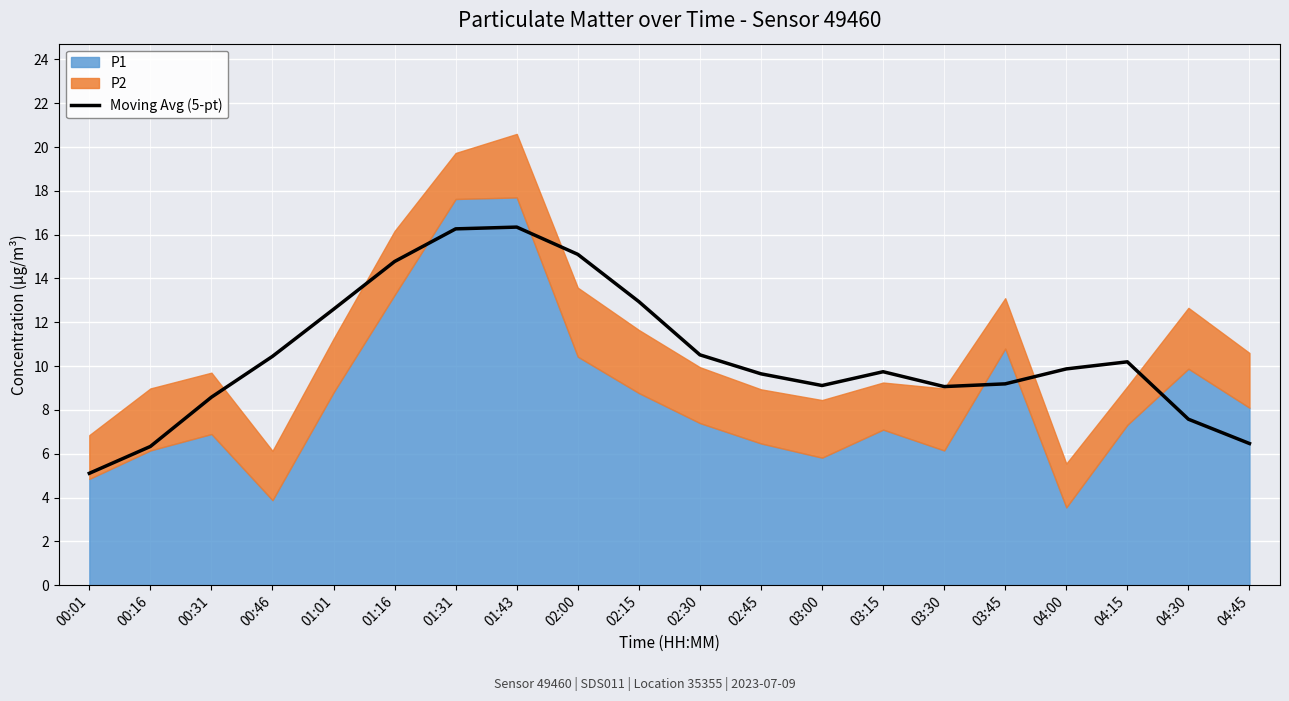

True or false: there are more than 2 points higher than both neighbors.

True